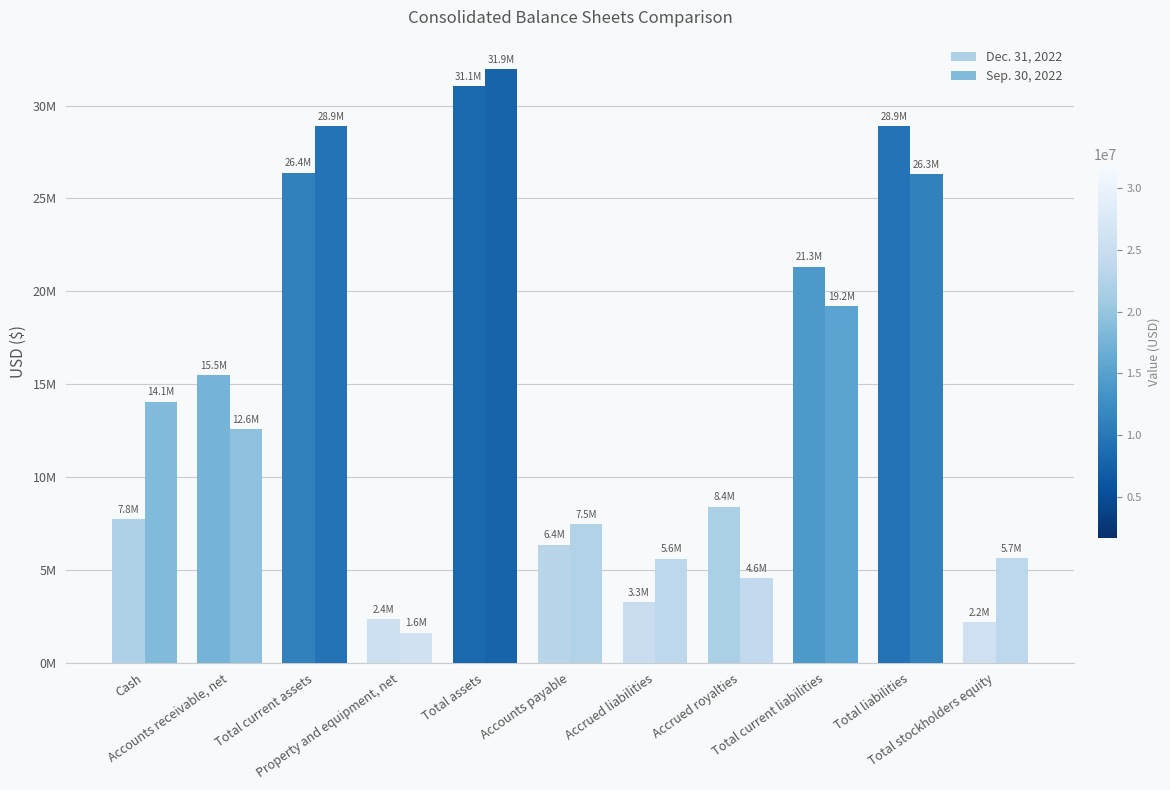

List the labels in order of Sep. 30, 2022 value, largest first.

Total assets, Total current assets, Total liabilities, Total current liabilities, Cash, Accounts receivable, net, Accounts payable, Total stockholders equity, Accrued liabilities, Accrued royalties, Property and equipment, net